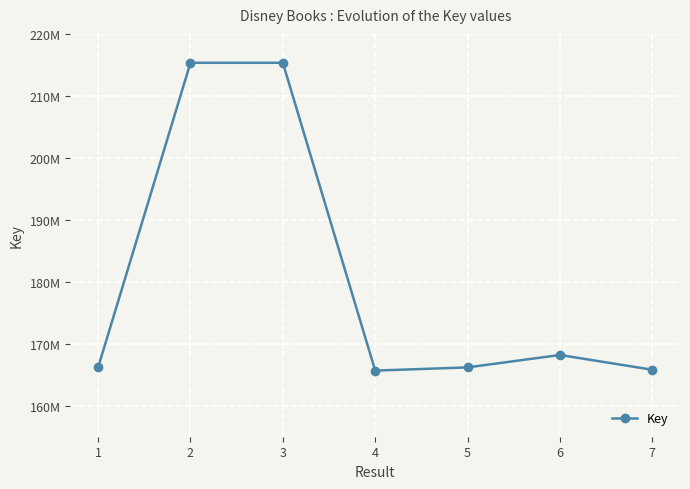

Does the chart have visible grid lines?

Yes